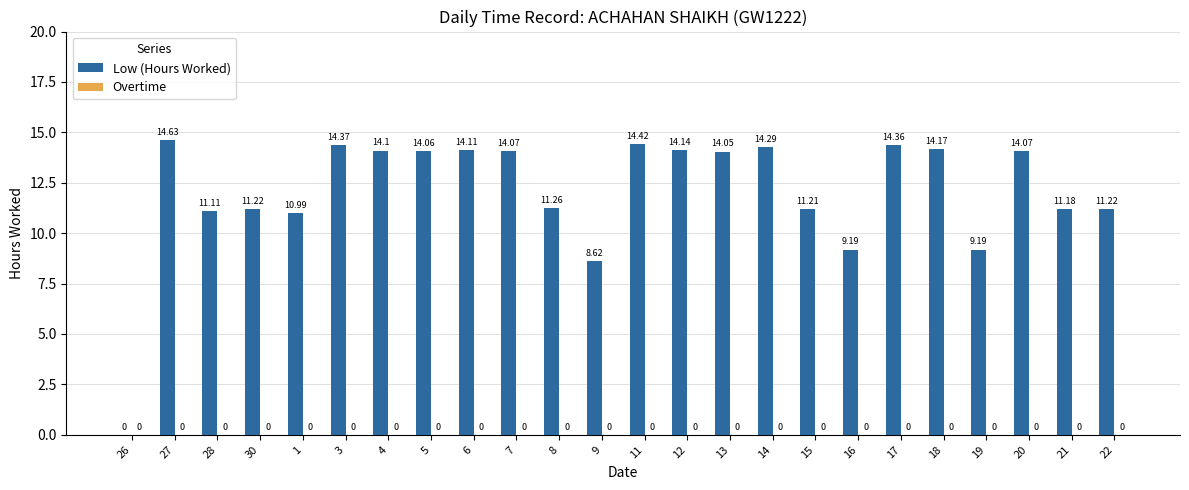

Are the bars horizontal?

No